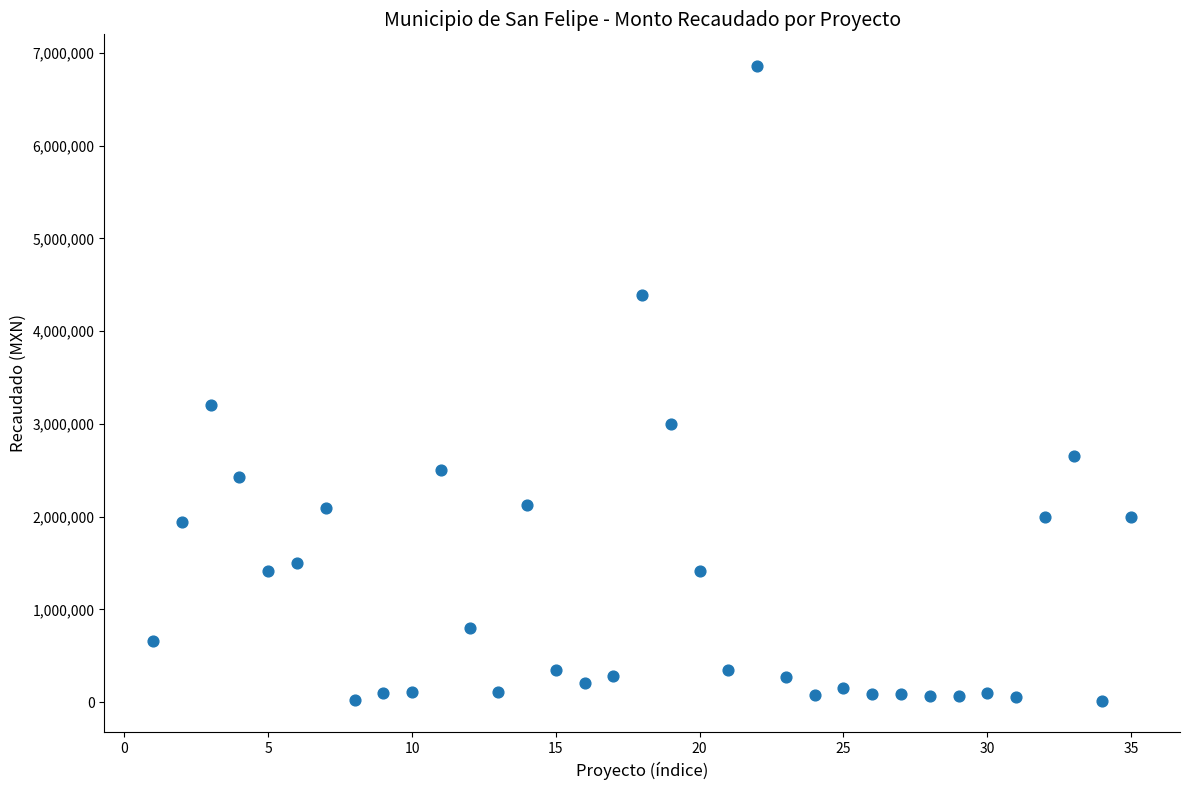

What Y value in the scatter plot is closest to 3436028?

3198749.8